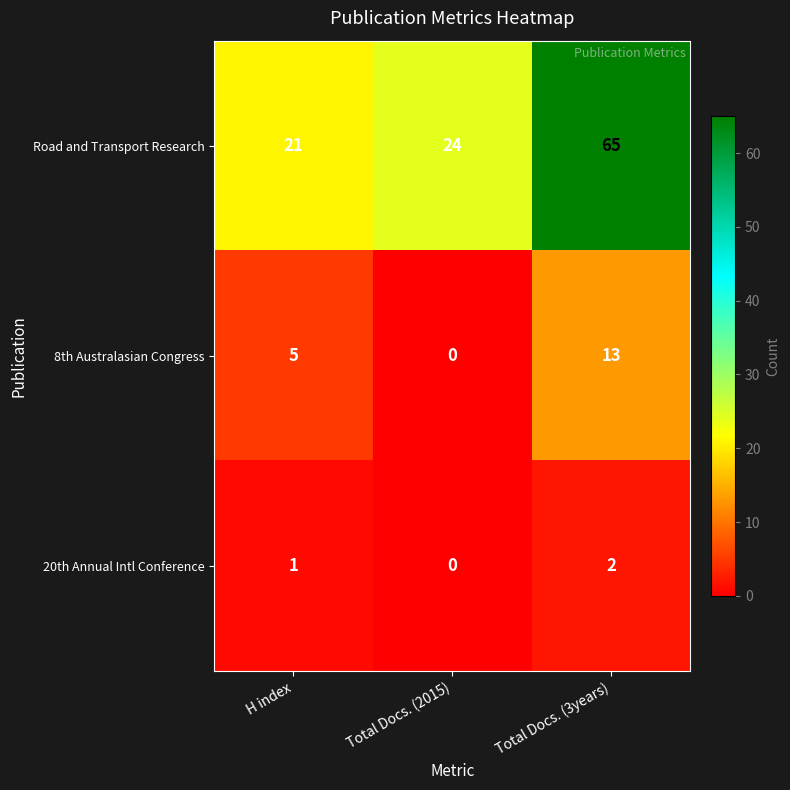

Count the number of categories in the chart.

3